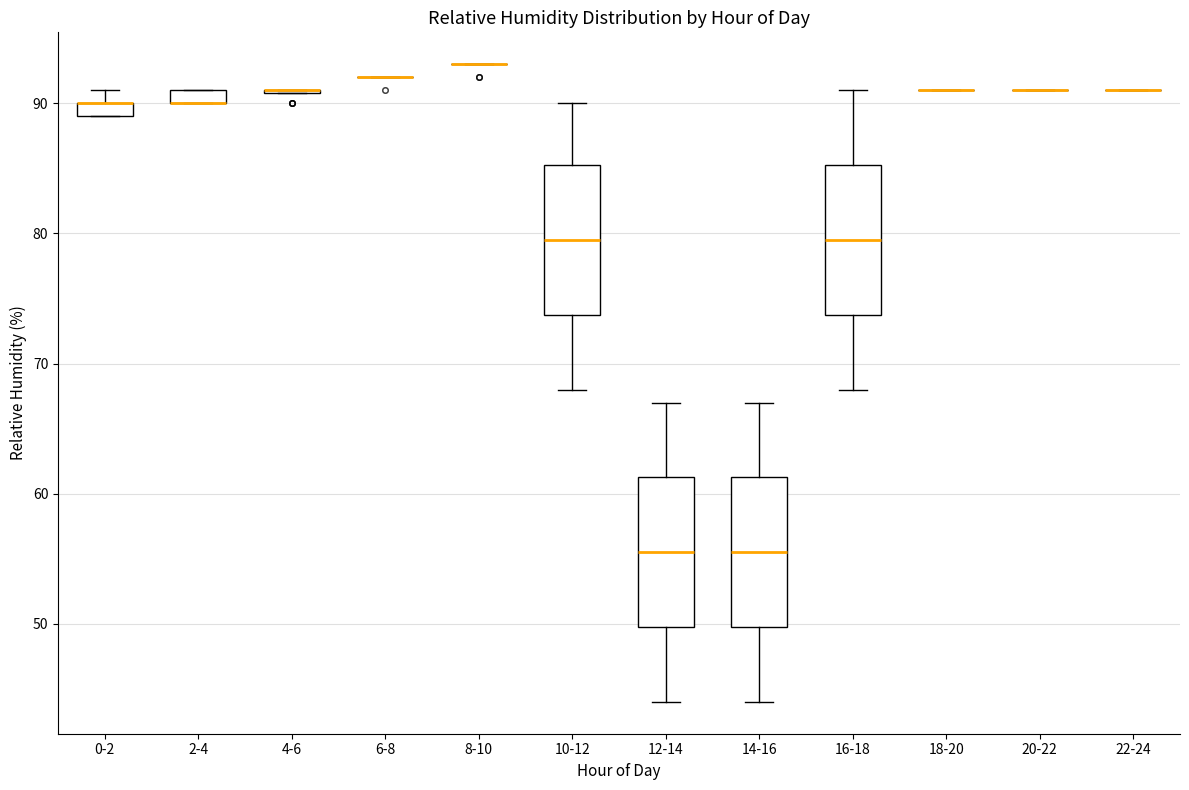

Where is the upper edge of the box for 14-16 on the y-axis? The values are not printed on the chart, so give them approximately, as read against the axis.

61